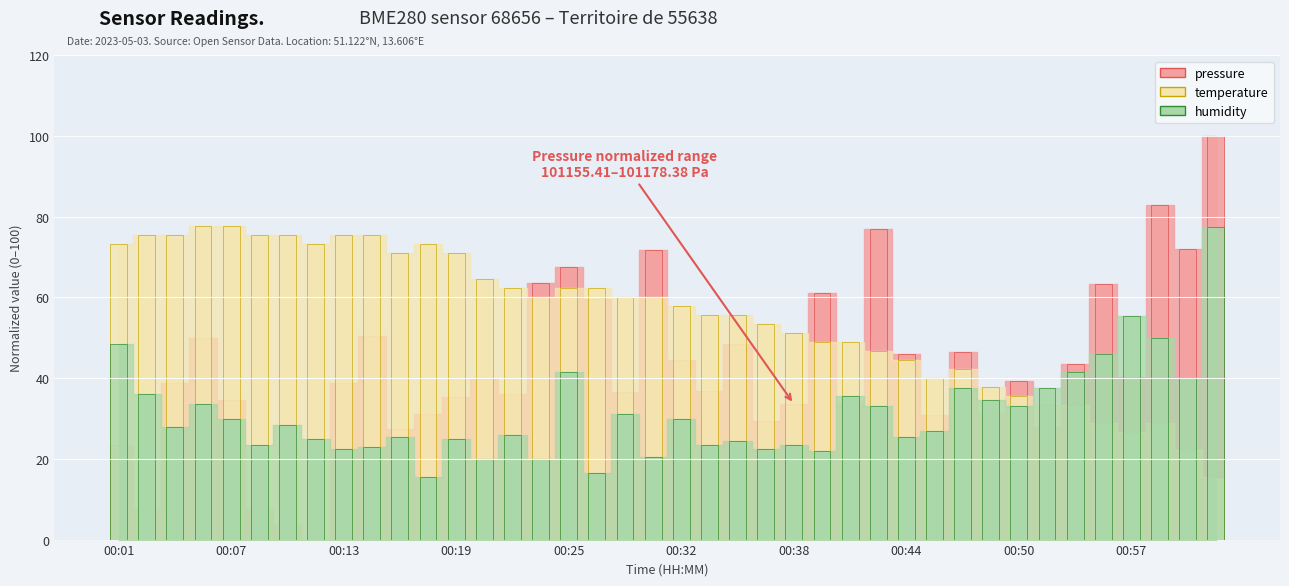

How many groups of bars are there?

40